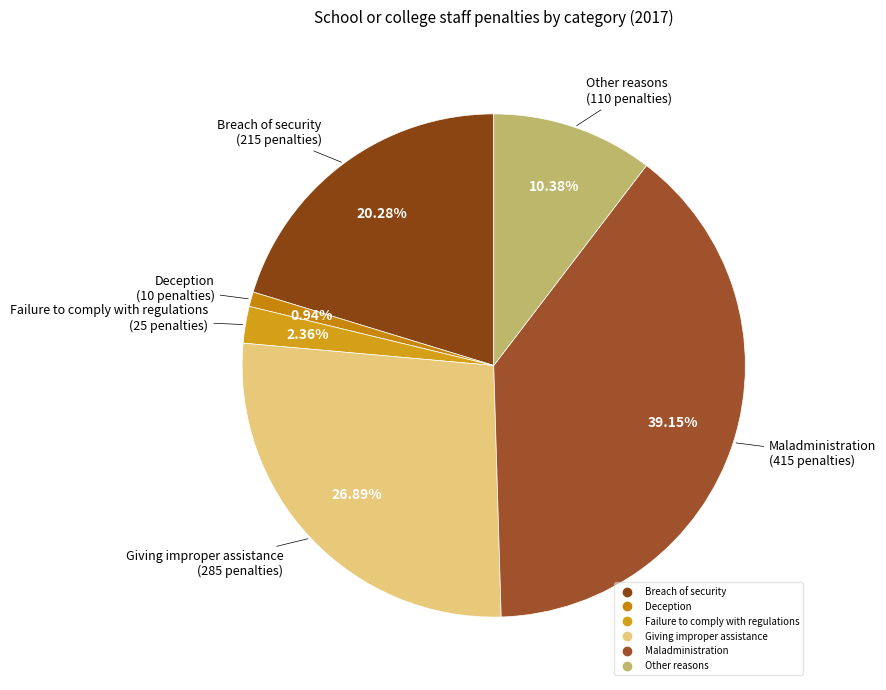

The Deception slice represents 9% of the pie. True or false?

False